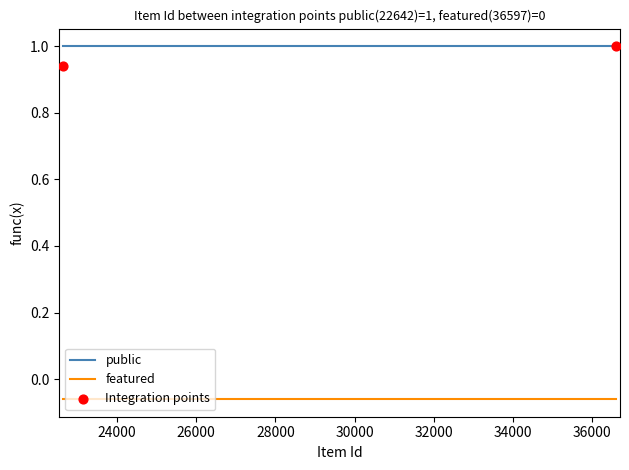

Which series has the largest total across all categories?

public